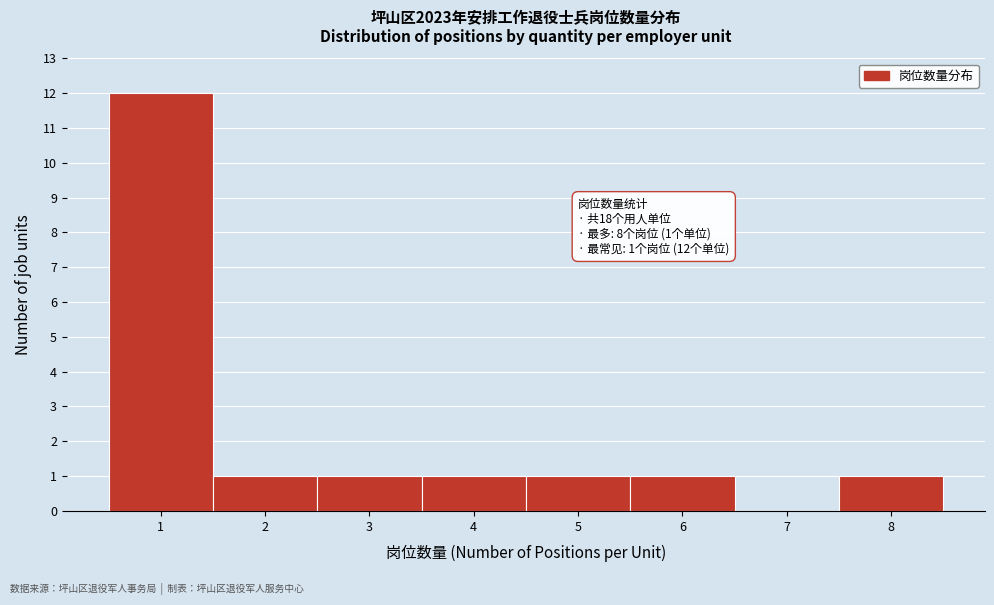

Over which range of the x-axis is the bar tallest?

0.5 to 1.5